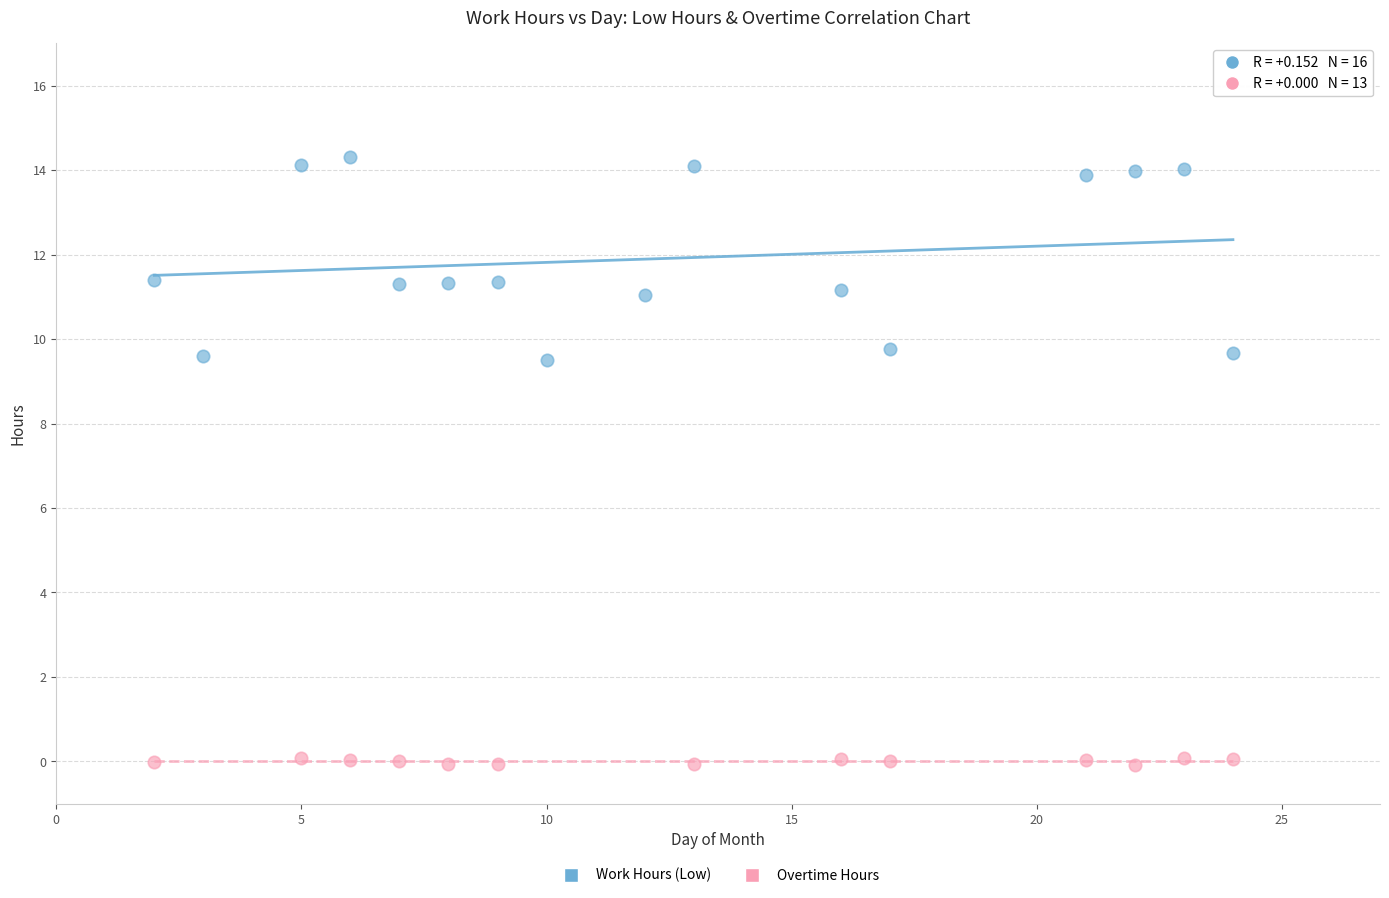

Which series contains the highest Y value?

Work Hours (Low)